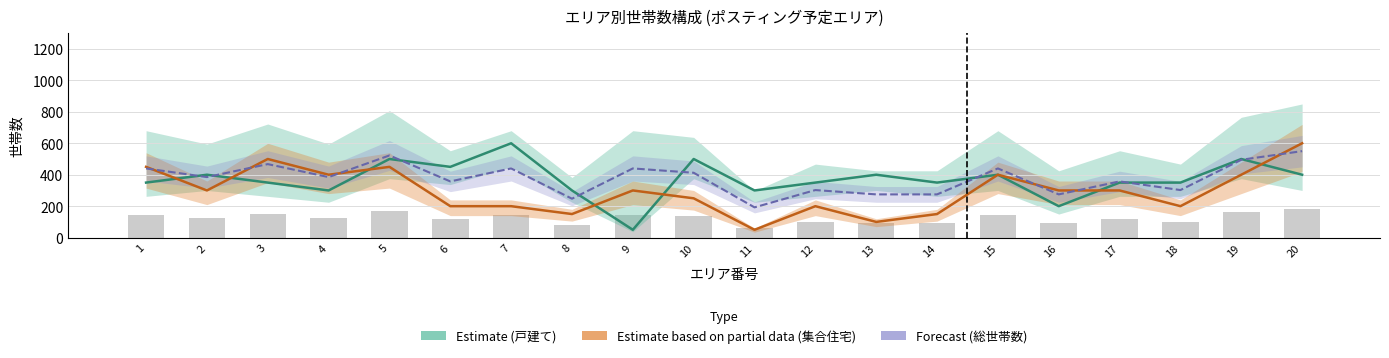

Between 10 and 16, which is larger?

10